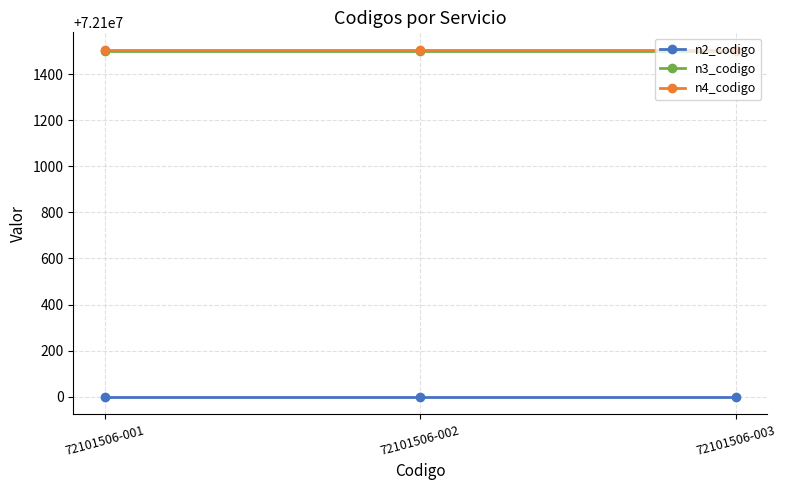

The value of n2_codigo at 72101506-001 is 72100000. True or false?

True